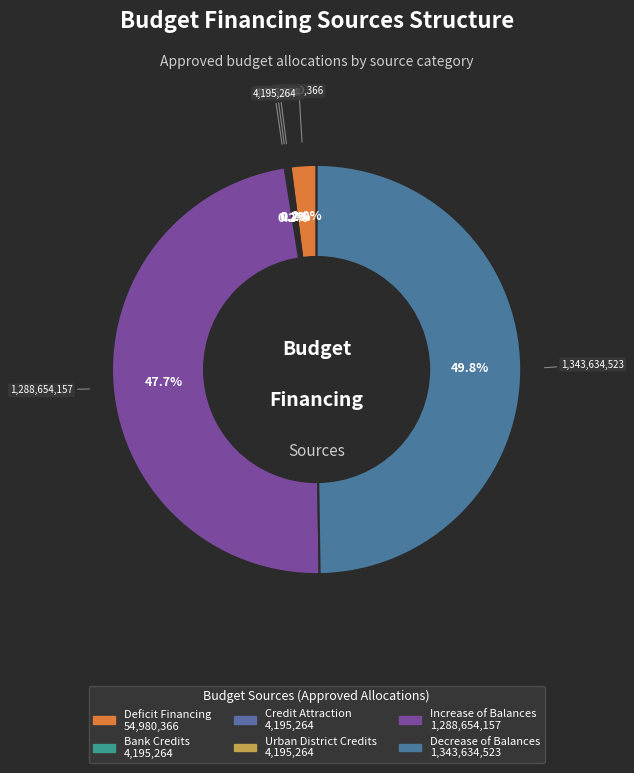

How many slices are in this pie chart?

6